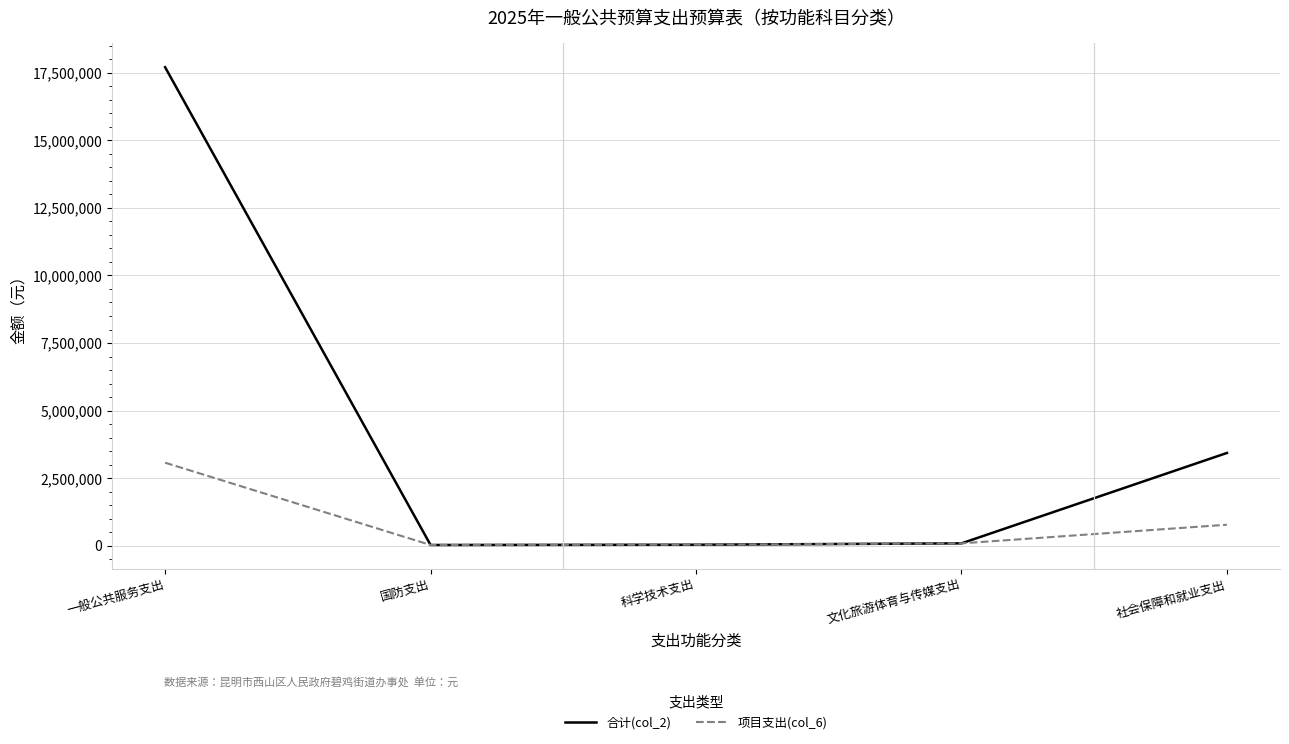

What are all the series names shown in the legend?

合计(col_2), 项目支出(col_6)